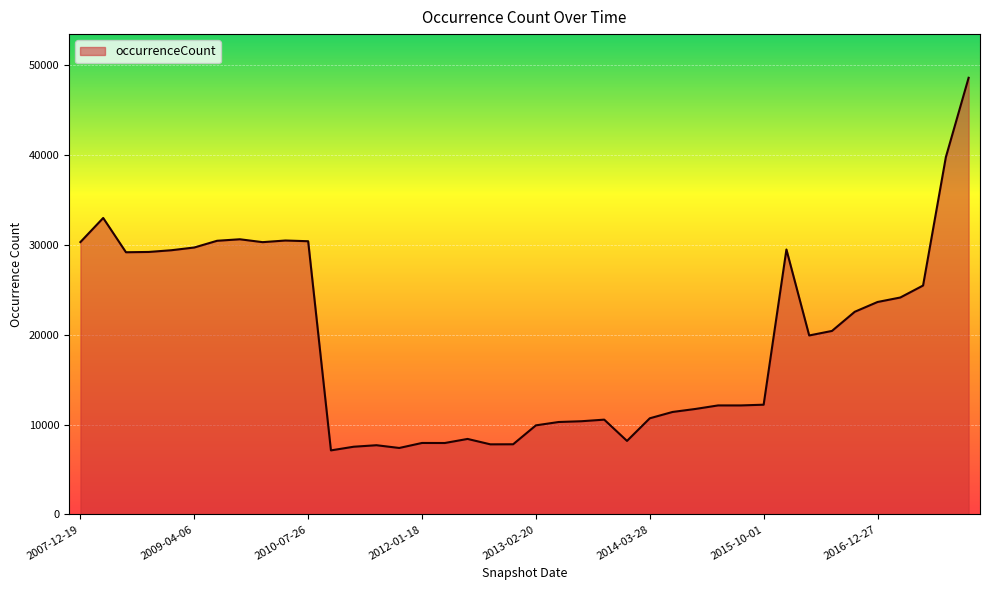

What is the greatest value displayed?

48578